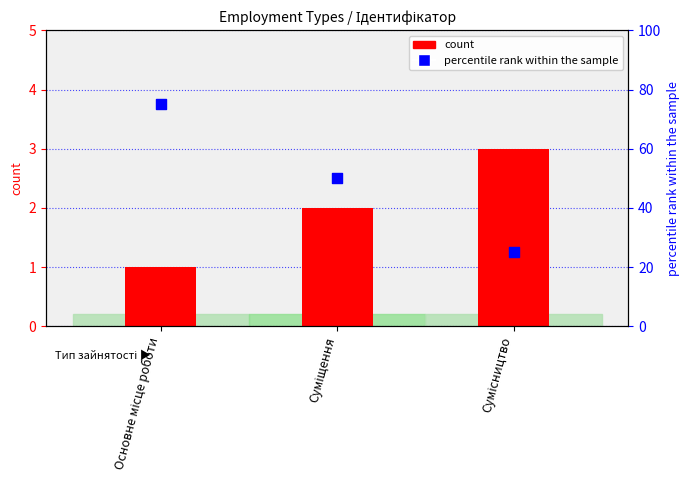

Which series contains the highest Y value?

percentile rank within the sample